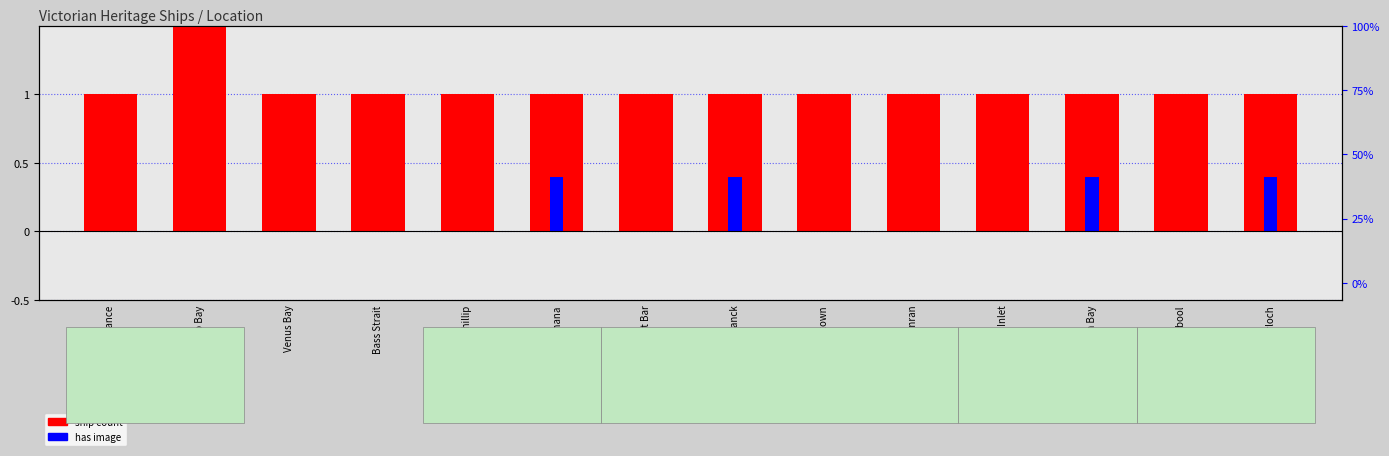

How many groups of bars are there?

14